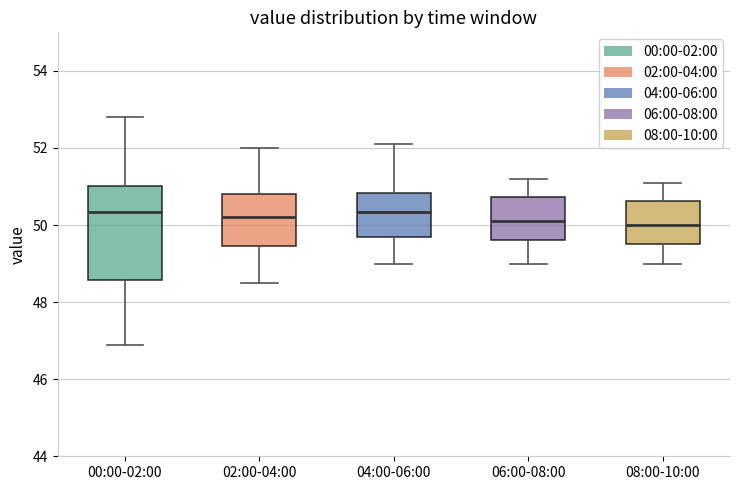

Which box is the tallest, from its lower edge to its upper edge?

00:00-02:00